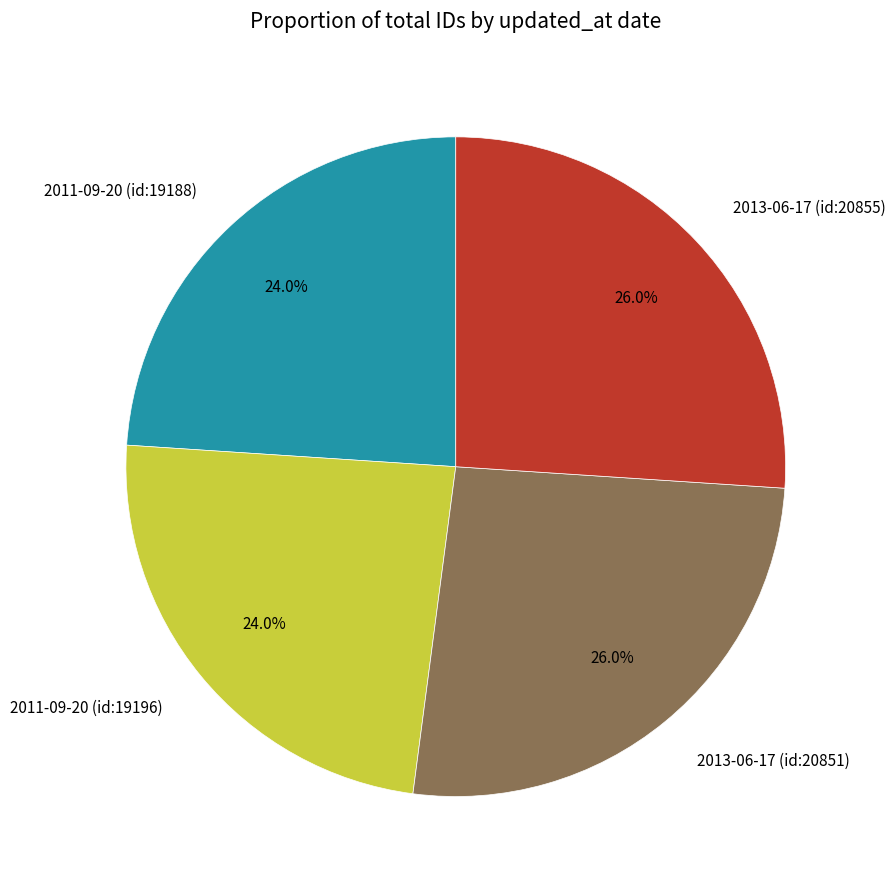

To the nearest percent, what is the average slice percentage?

25%